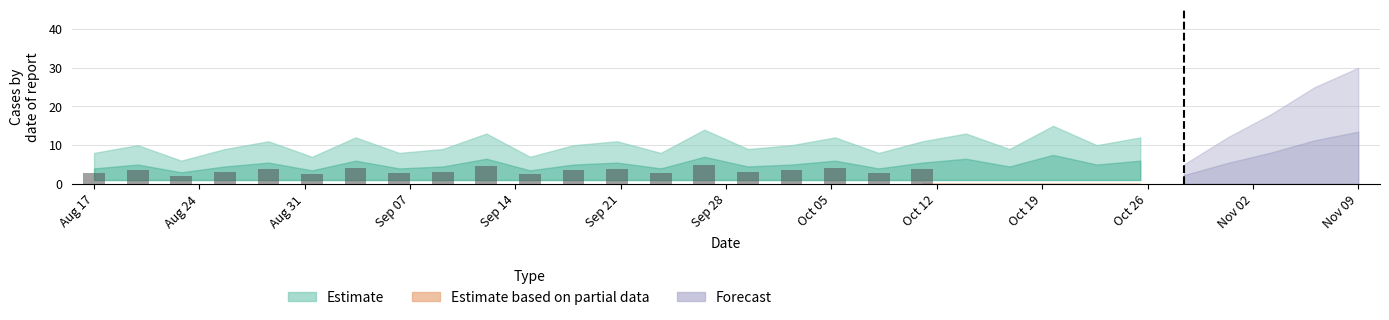

How many categories are shown in the chart?

20